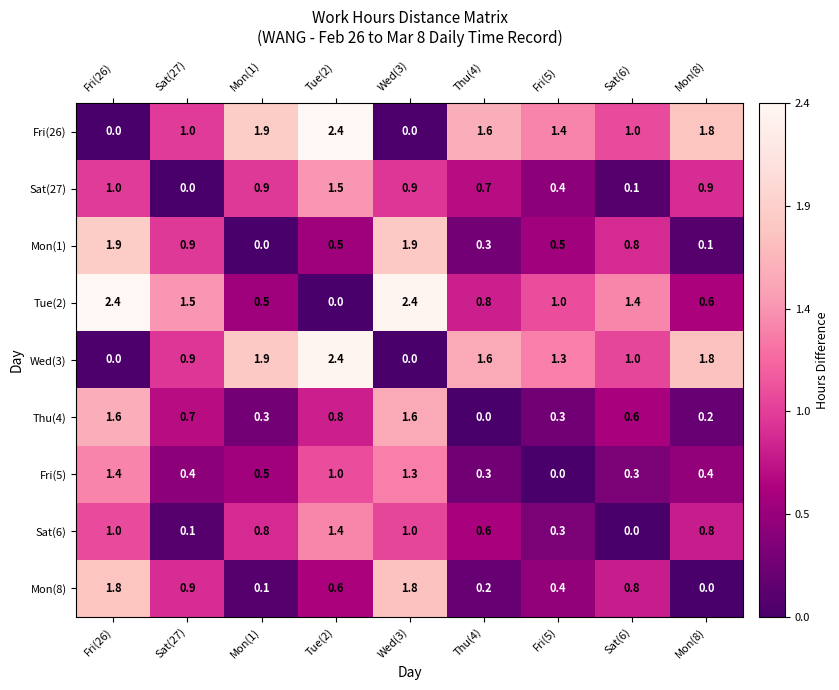

What is the greatest value displayed?

2.4